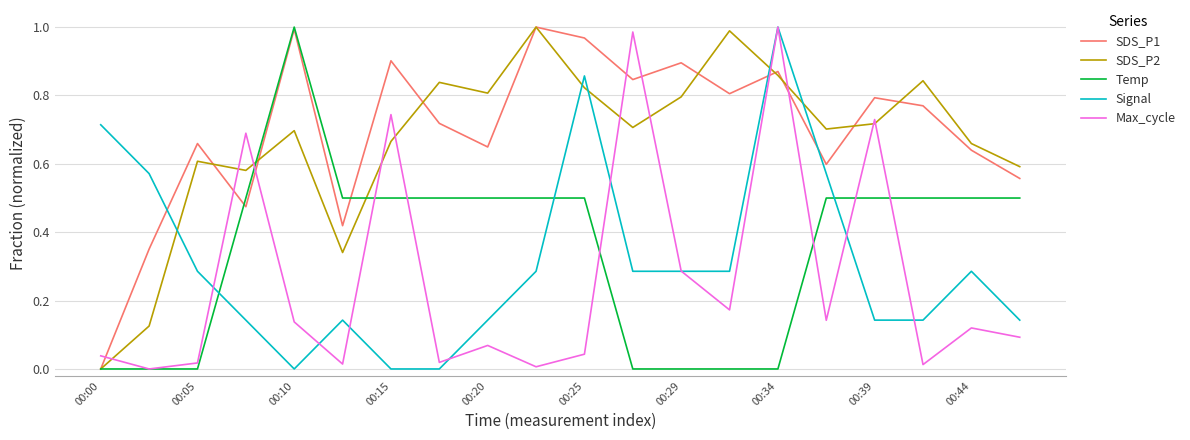

Which series ends up on top after the final intersection of Temp and Signal?

Temp